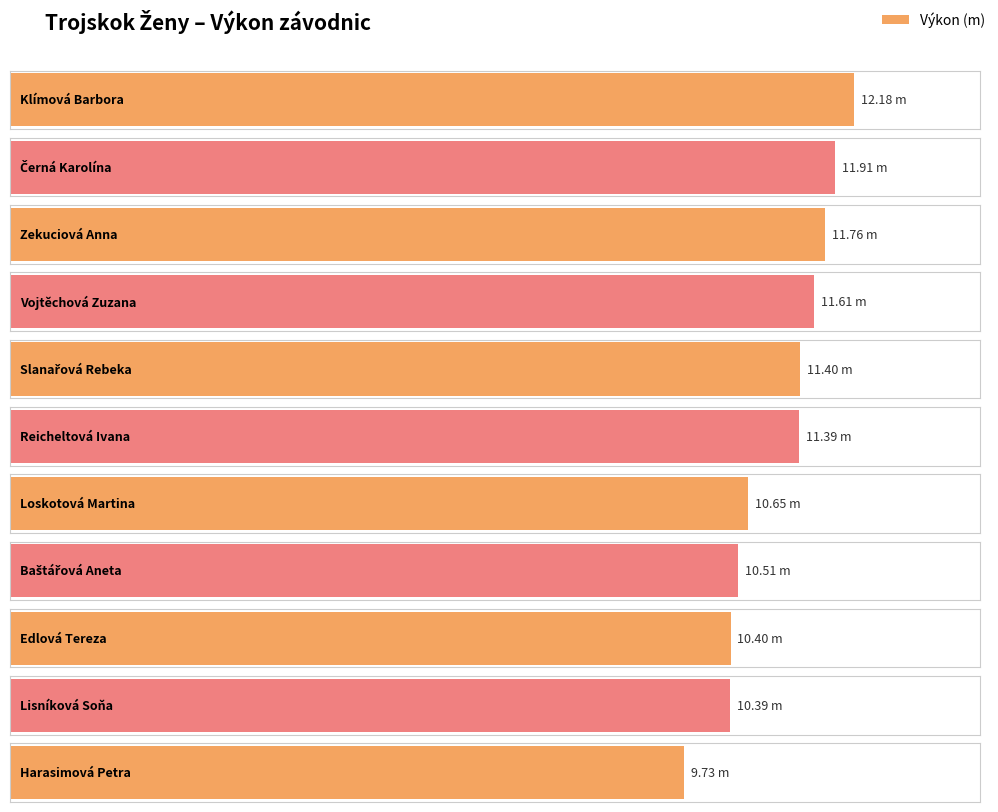

What is the difference between the second highest and second lowest values?

1.5